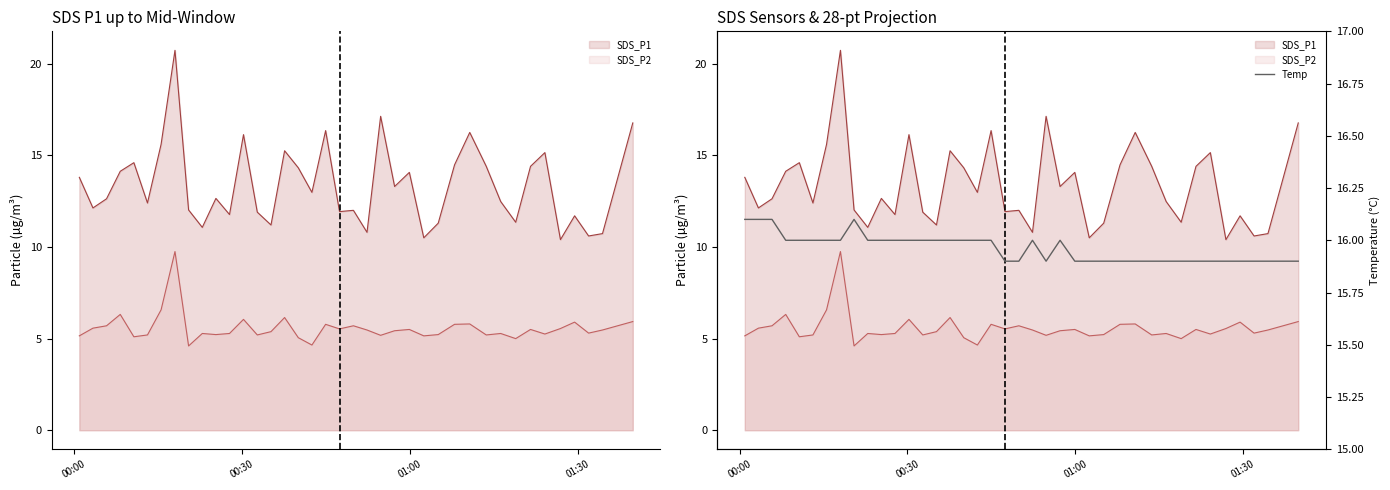

At which label is the value closest to 16?

01:30